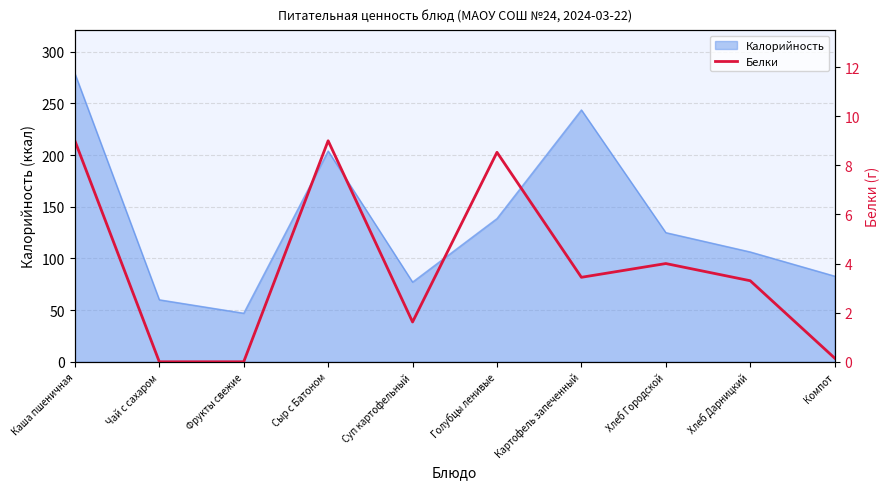

Is it true that the value at Каша пшеничная is 11.9?

False